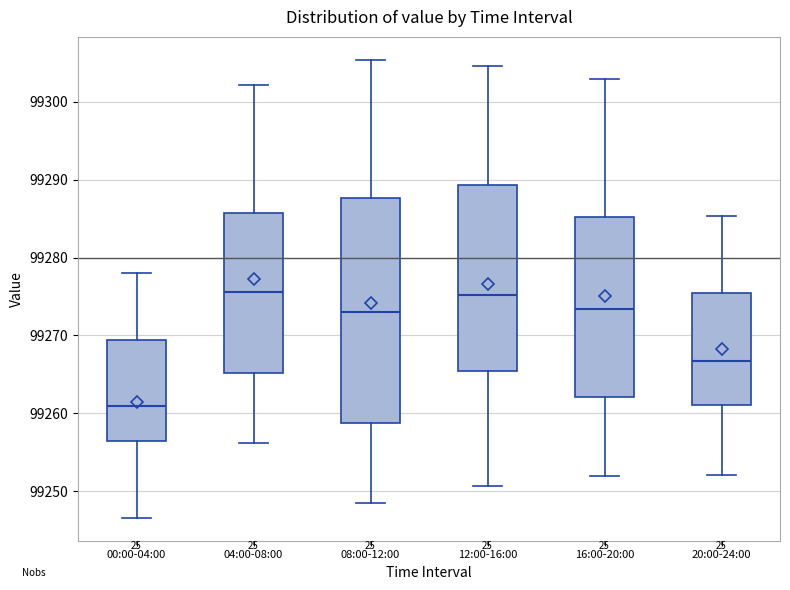

Where does the median line of the box for 20:00-24:00 sit on the y-axis? The values are not printed on the chart, so give them approximately, as read against the axis.

99267